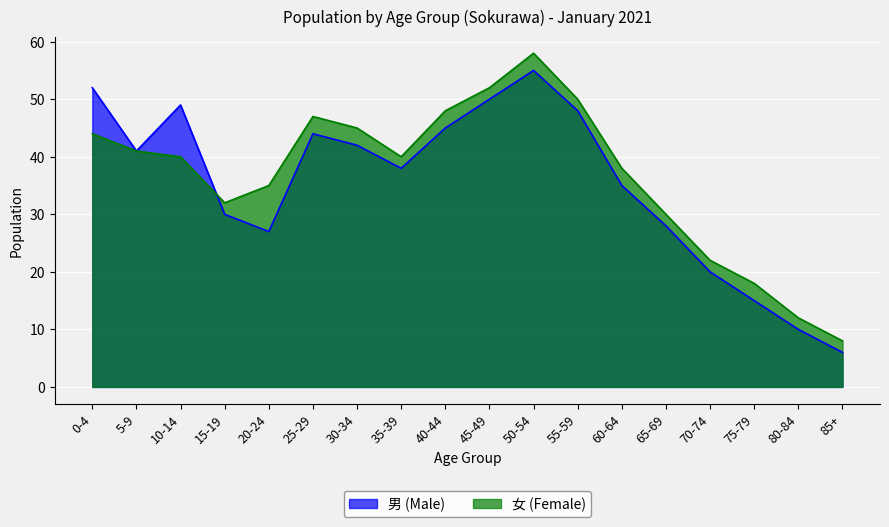

Is the value of 男 (Male) at 40-44 greater than the value of 女 (Female) at 0-4?

Yes